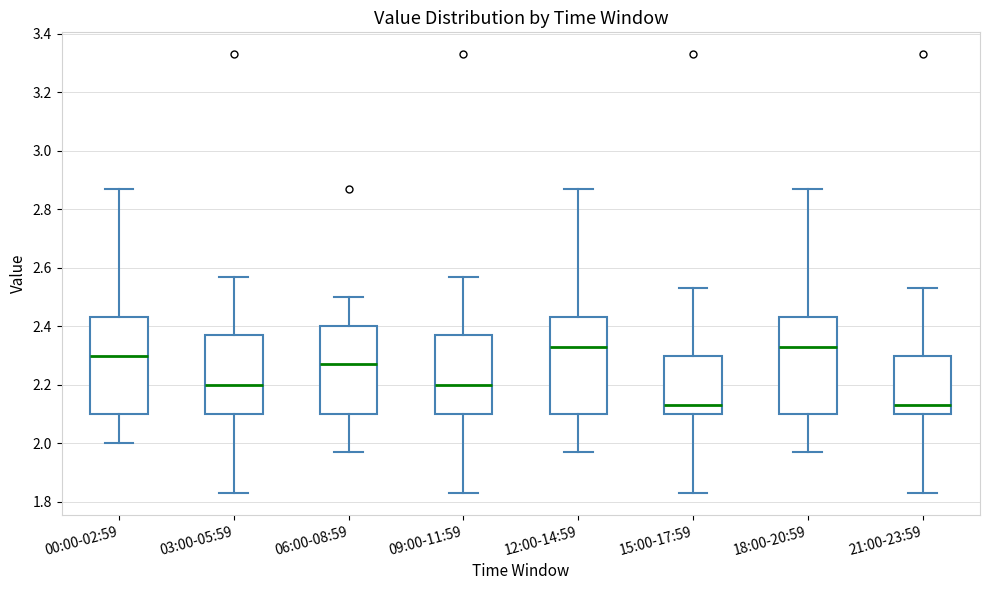

Reading left to right, transcribe this box plot: for each box, give where its median line is, the range the box spans, and where its two whiskers end, as read against the y-axis. The values are not printed on the chart, so give them approximately, as read against the axis.

00:00-02:59: median 2.30, box 2.10 to 2.44, whiskers 2.00 to 2.88
03:00-05:59: median 2.20, box 2.10 to 2.38, whiskers 1.84 to 2.58
06:00-08:59: median 2.28, box 2.10 to 2.40, whiskers 1.98 to 2.50
09:00-11:59: median 2.20, box 2.10 to 2.38, whiskers 1.84 to 2.58
12:00-14:59: median 2.34, box 2.10 to 2.44, whiskers 1.98 to 2.88
15:00-17:59: median 2.14, box 2.10 to 2.30, whiskers 1.84 to 2.54
18:00-20:59: median 2.34, box 2.10 to 2.44, whiskers 1.98 to 2.88
21:00-23:59: median 2.14, box 2.10 to 2.30, whiskers 1.84 to 2.54